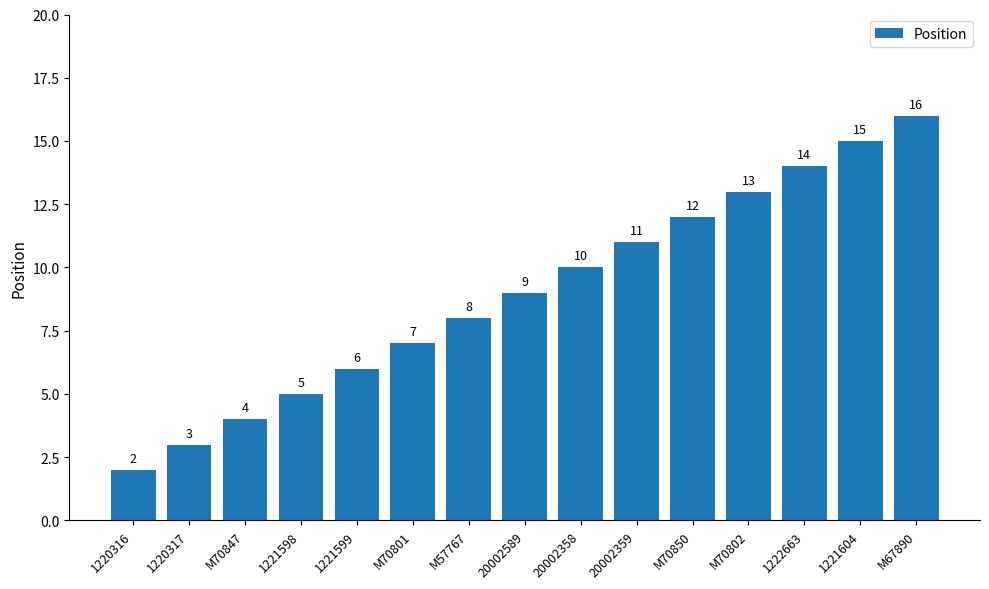

How many series are shown in this chart?

1